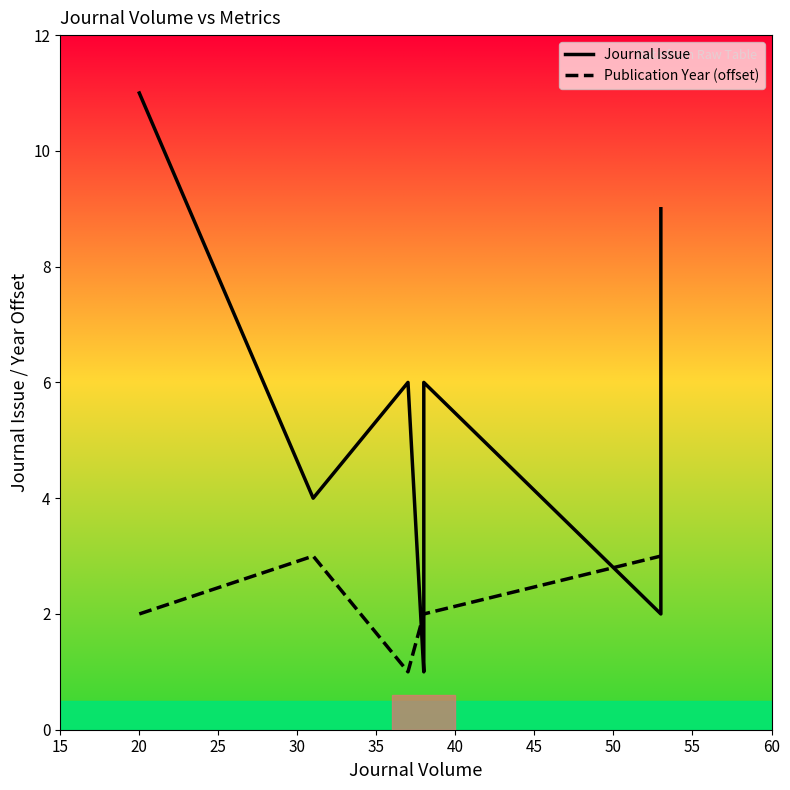

Reading left to right, what are all the values shown in this chart?

Journal Issue: 11	4	6	1	2	4	5	6	2	9
Publication Year (offset): 2	3	1	2	2	2	2	2	3	3